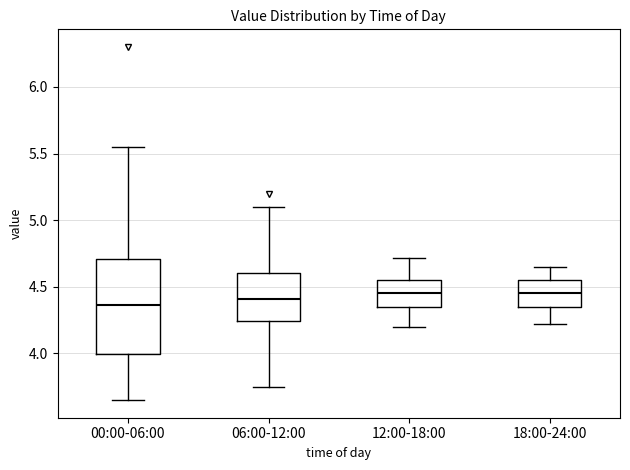

Which box is the tallest, from its lower edge to its upper edge?

00:00-06:00